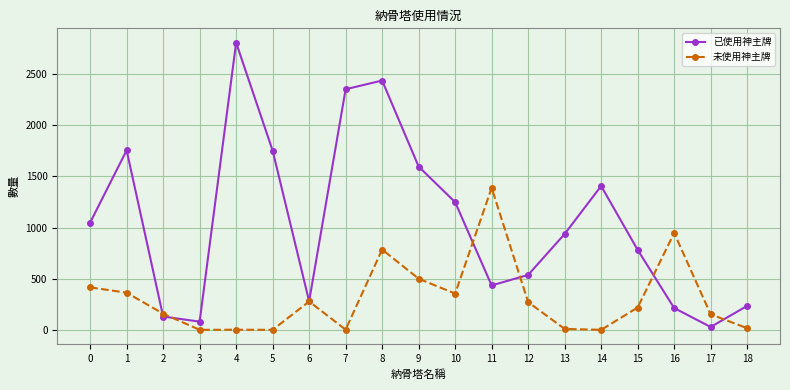

Is the value of 未使用神主牌 at 10 greater than the value of 已使用神主牌 at 10?

No